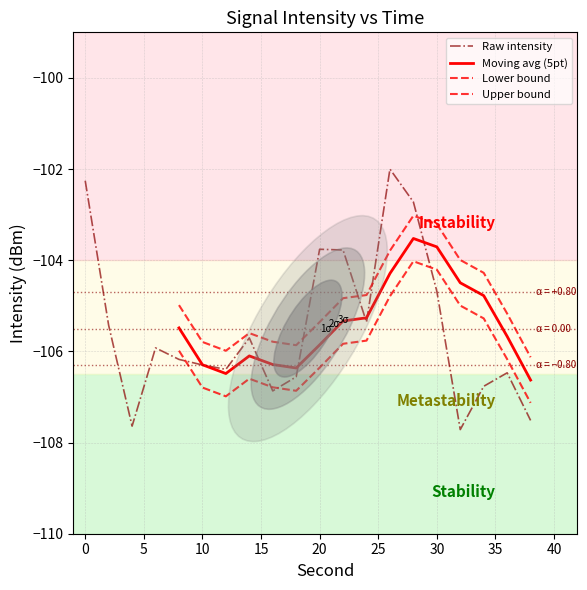

List the labels in order of value, smallest first.

32, 4, 38, 16, 34, 18, 36, 12, 10, 8, 6, 14, 2, 24, 30, 22, 20, 28, 0, 26